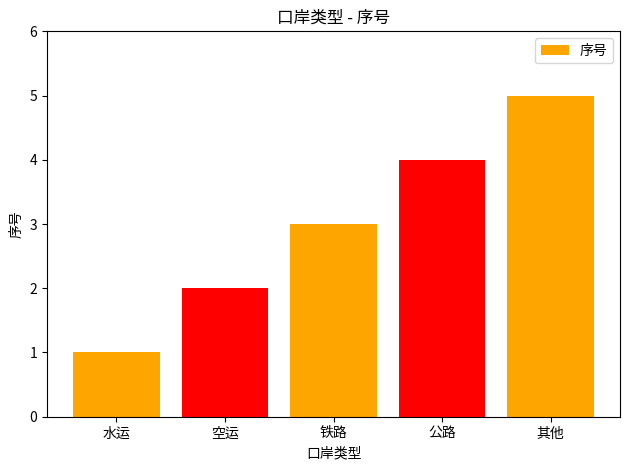

Where is the data nearest to the value 3?

铁路